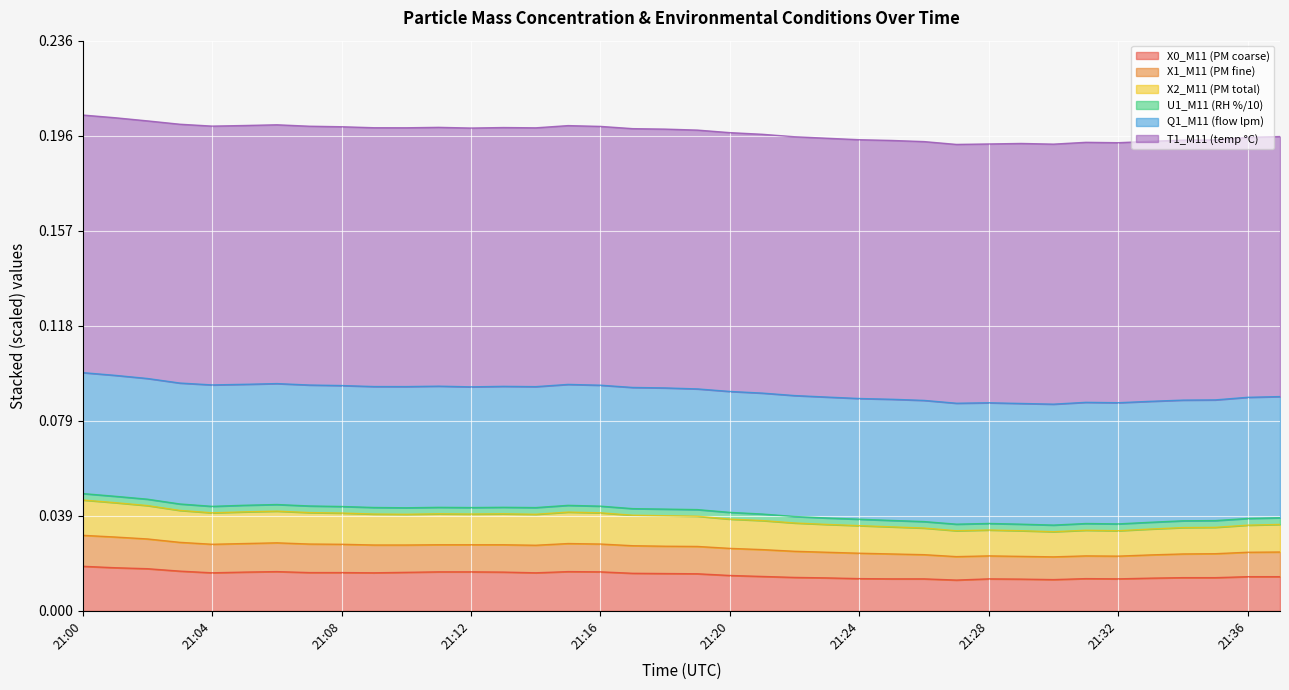

True or false: X0_M11 and X1_M11 intersect in this chart.

False